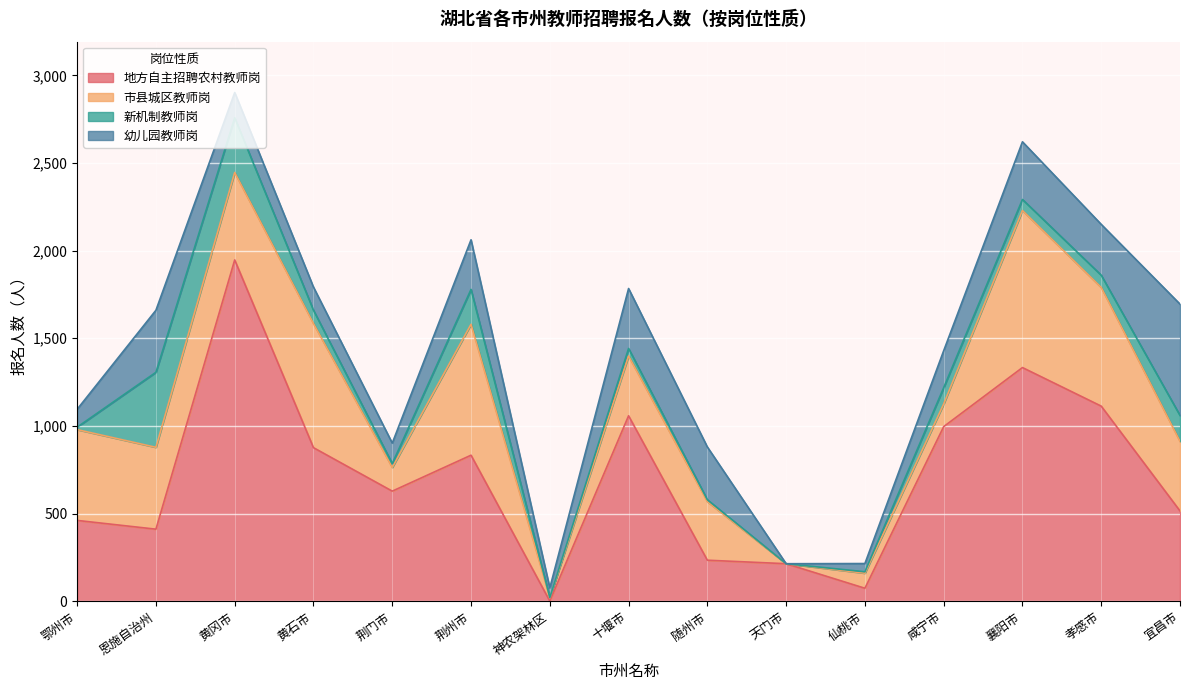

At which category is the sum across all series the highest?

黄冈市